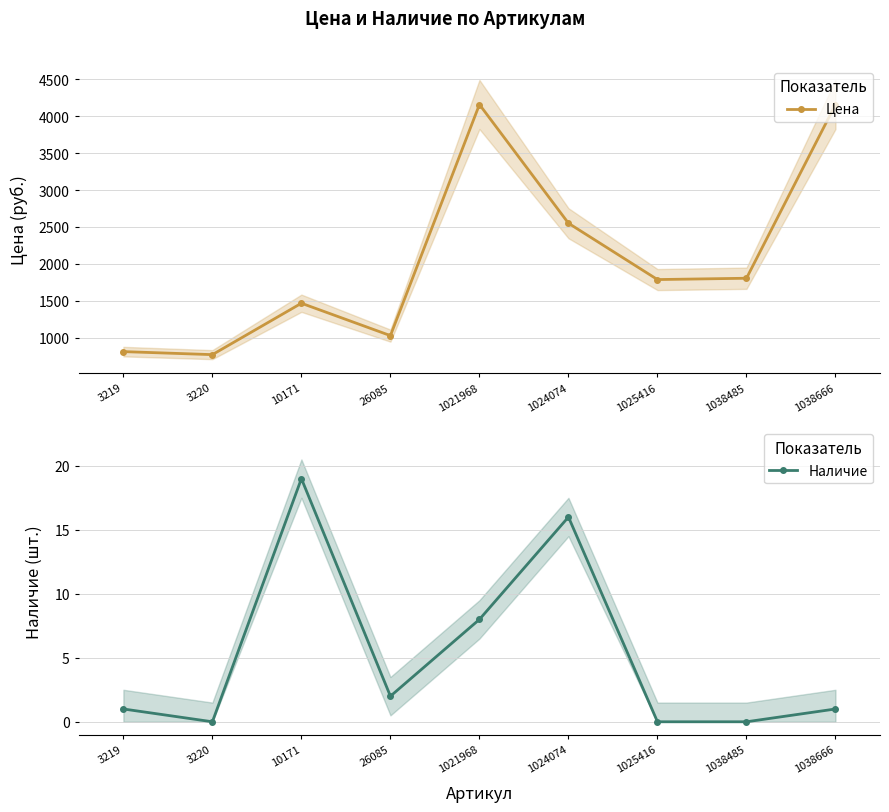

Which series has the largest range (max minus min)?

Цена